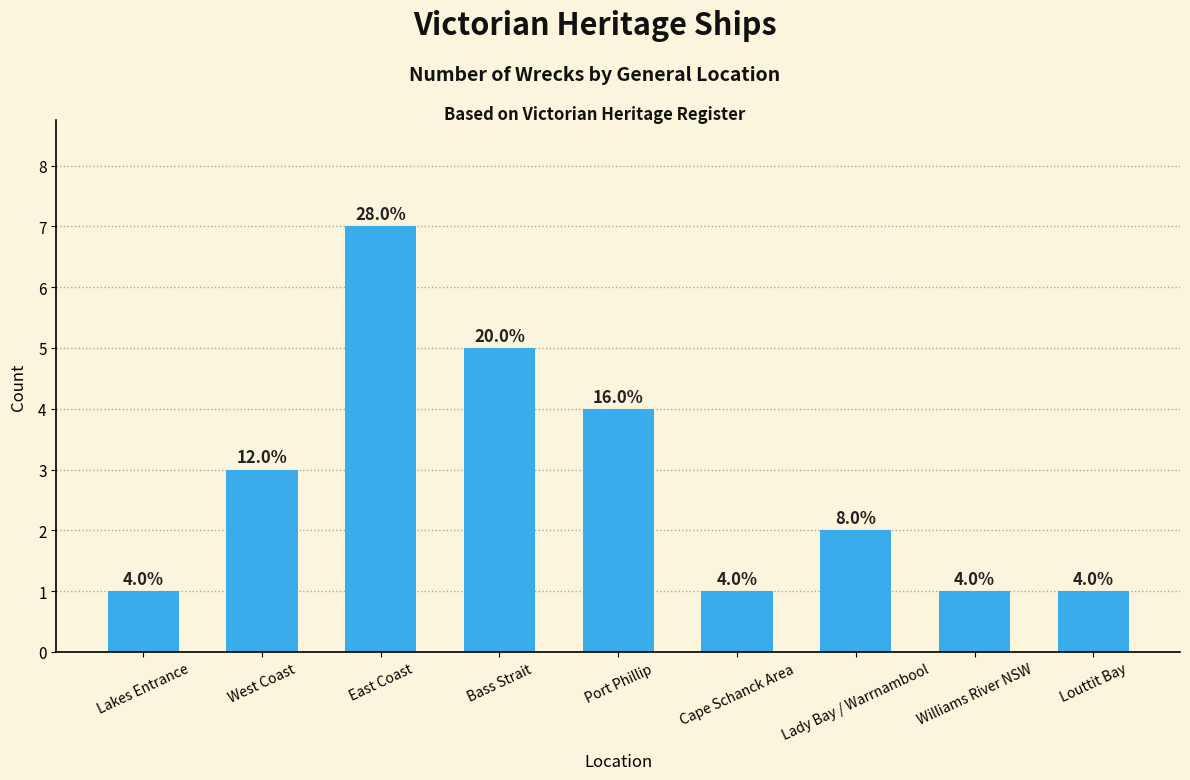

Reading left to right, list all the values displayed in this chart.

1	3	7	5	4	1	2	1	1